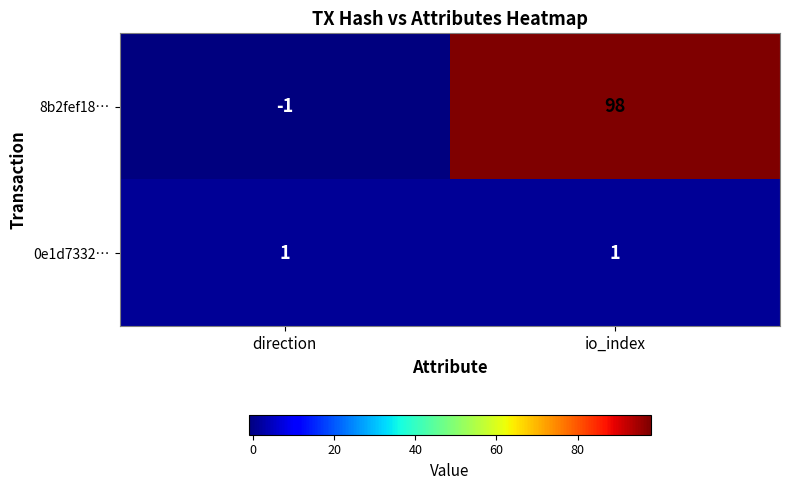

Is the value of 8b2fef18… at io_index greater than the value of 0e1d7332… at io_index?

Yes